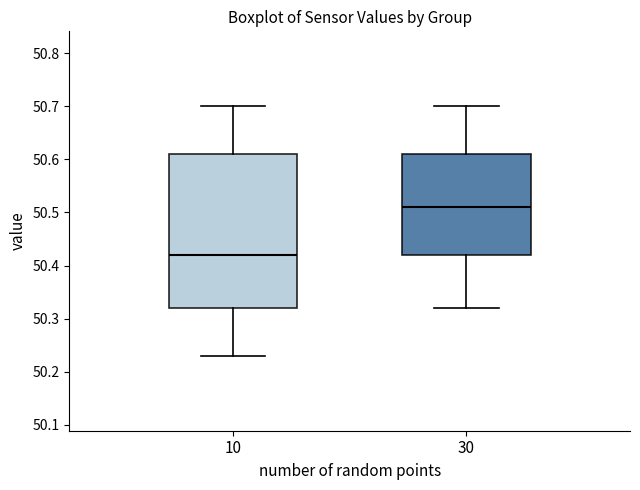

Where is the lower edge of the box at x = 30 on the y-axis? The values are not printed on the chart, so give them approximately, as read against the axis.

50.42